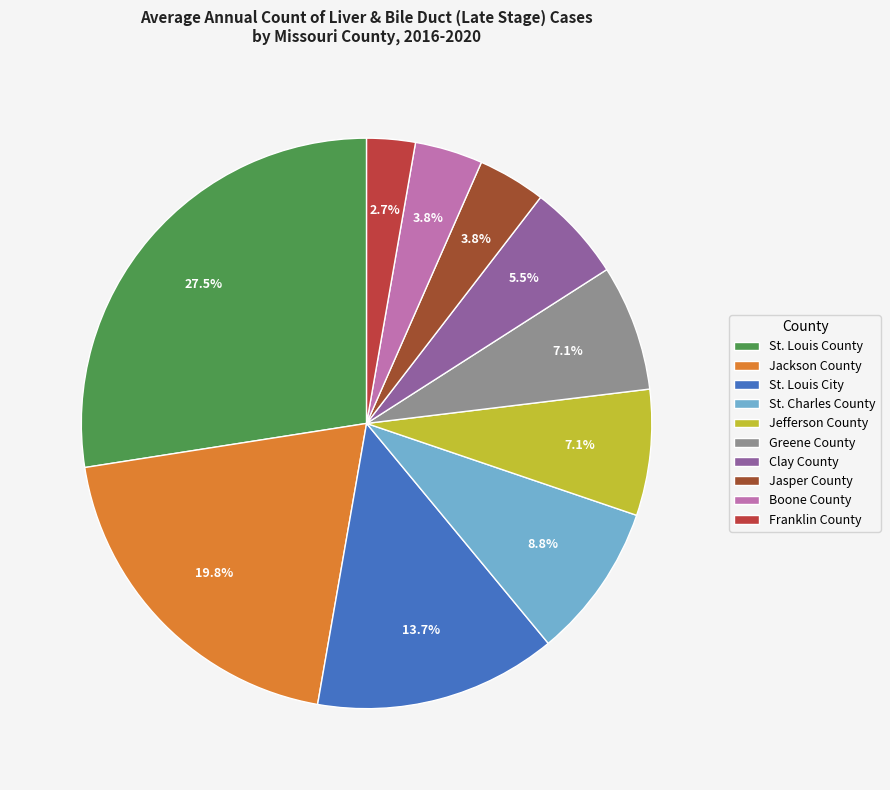

What is the largest slice in the pie chart?

St. Louis County